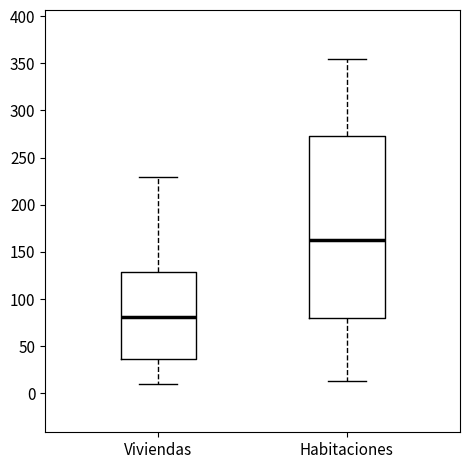

Comparing the boxes themselves (not the whiskers), which one is the tallest?

Habitaciones